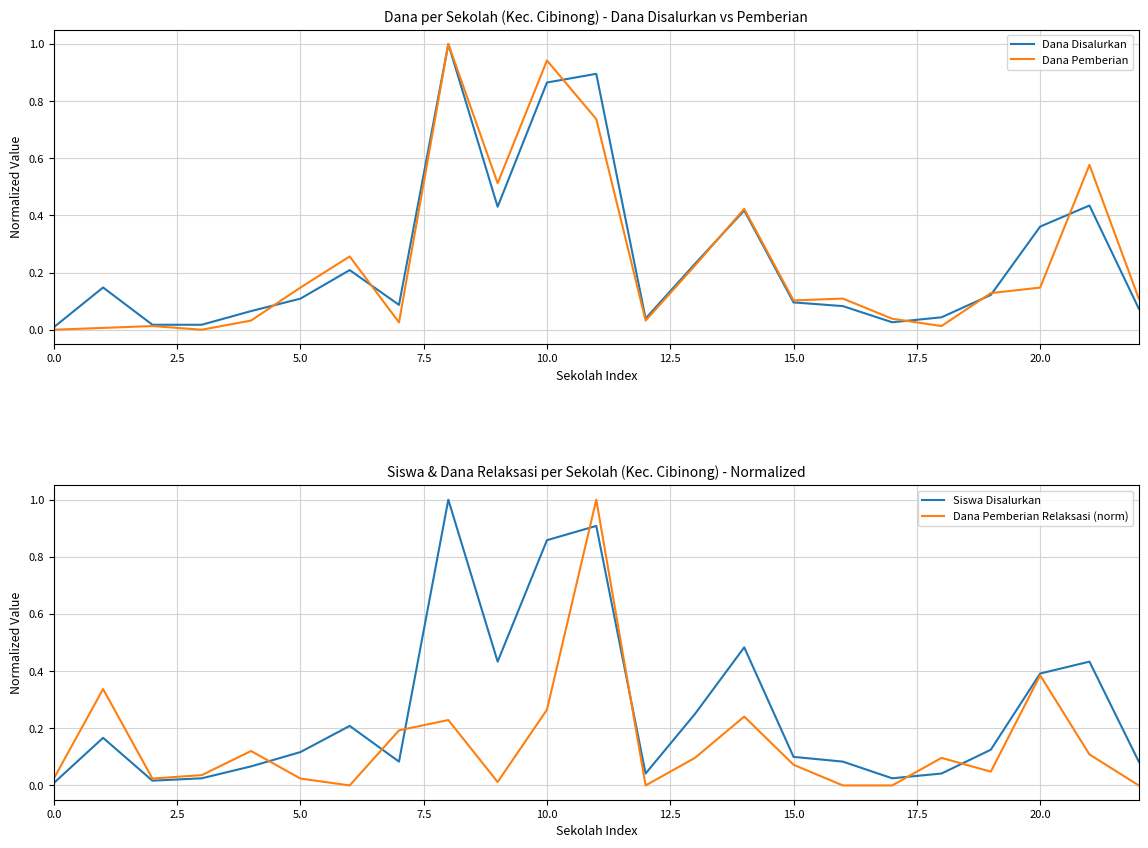

What position from the left is 12?

13